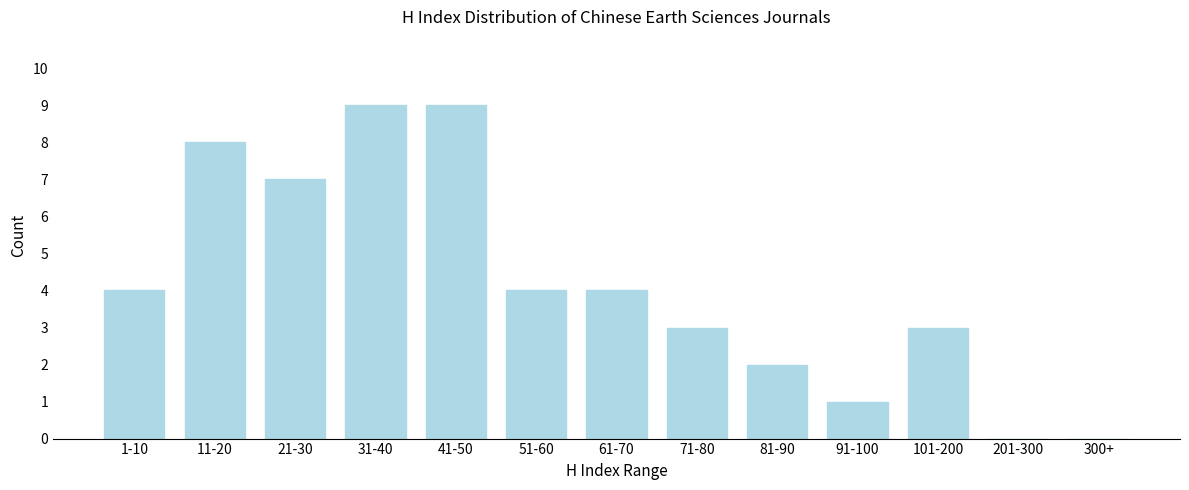

Reading left to right, list all the values displayed in this chart.

1-10=4	11-20=8	21-30=7	31-40=9	41-50=9	51-60=4	61-70=4	71-80=3	81-90=2	91-100=1	101-200=3	201-300=0	300+=0